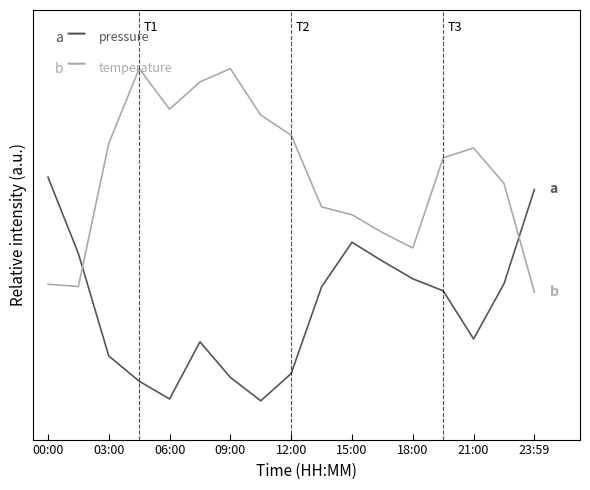

Does the chart display data point markers on the line(s)?

No